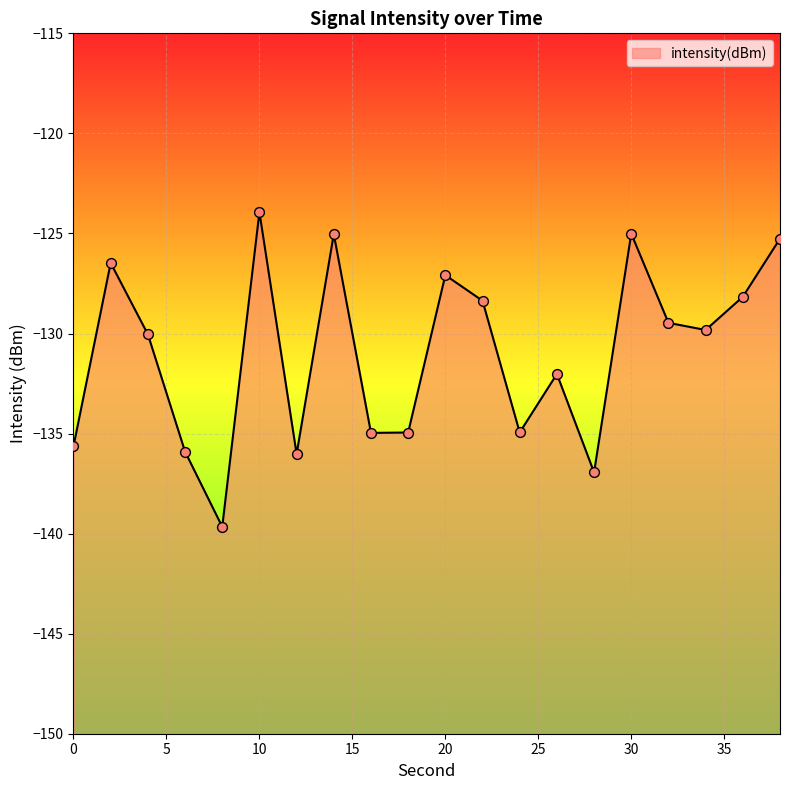

Which has a higher value, 10 or 24?

10